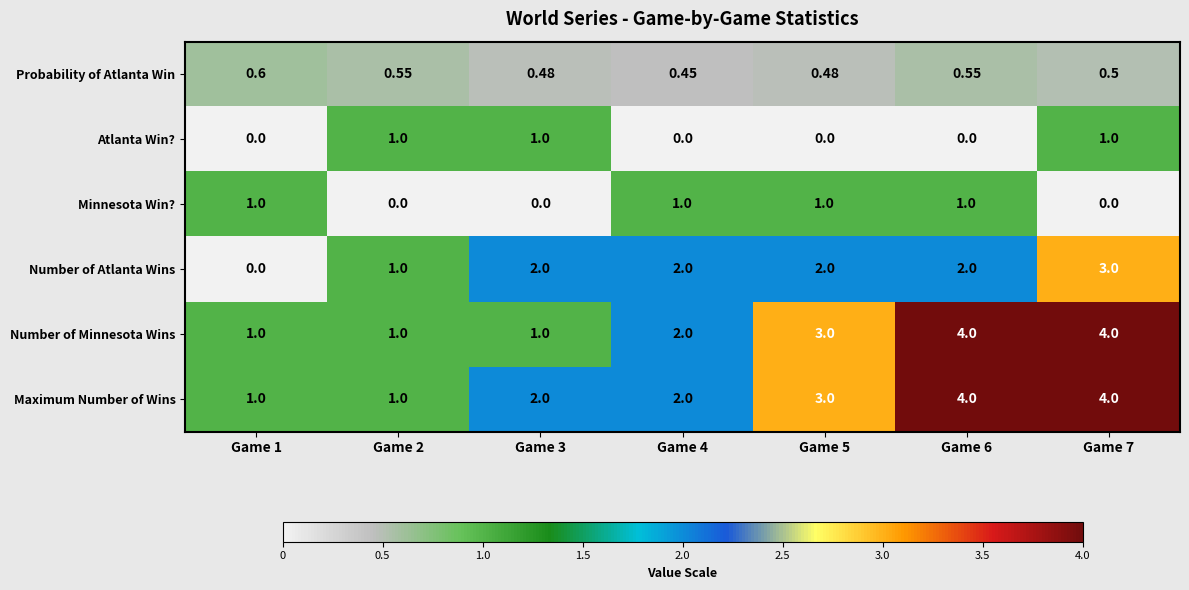

Which series has the largest total across all categories?

Maximum Number of Wins